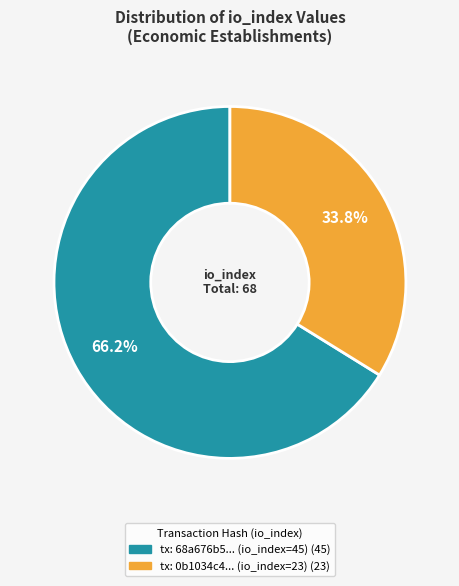

Is there any slice that represents more than half of the pie?

Yes